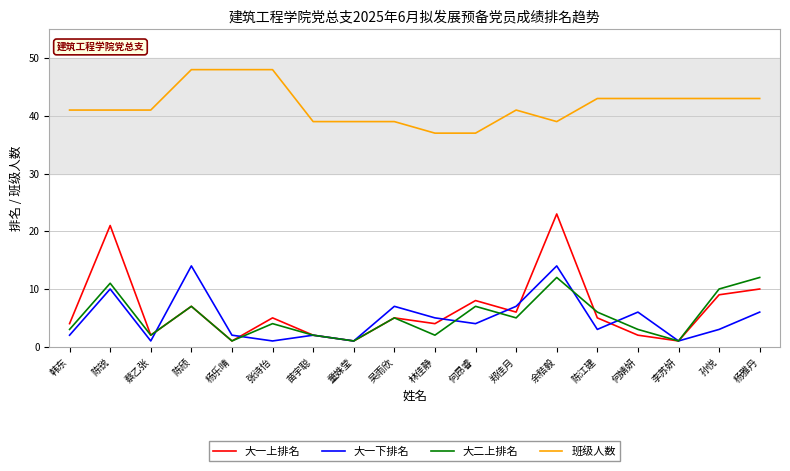

What is the lowest value of the 班级人数 series?

37